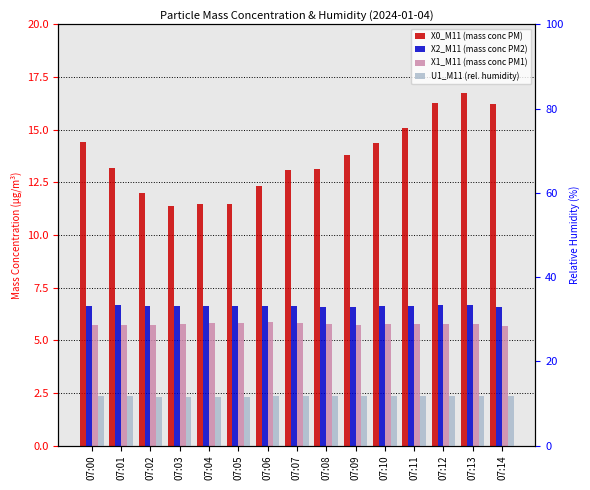

Read the X1_M11 (mass conc PM1) value at 07:08.

5.8